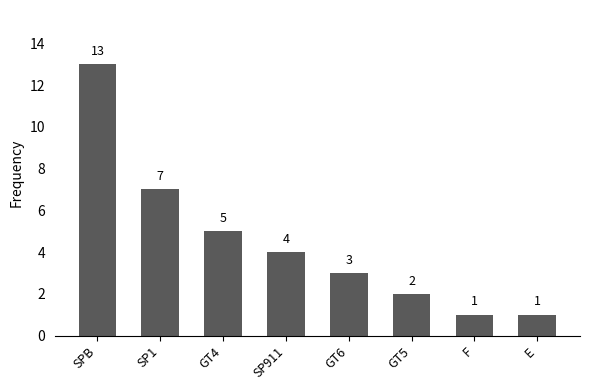

How many values are below 4?

4